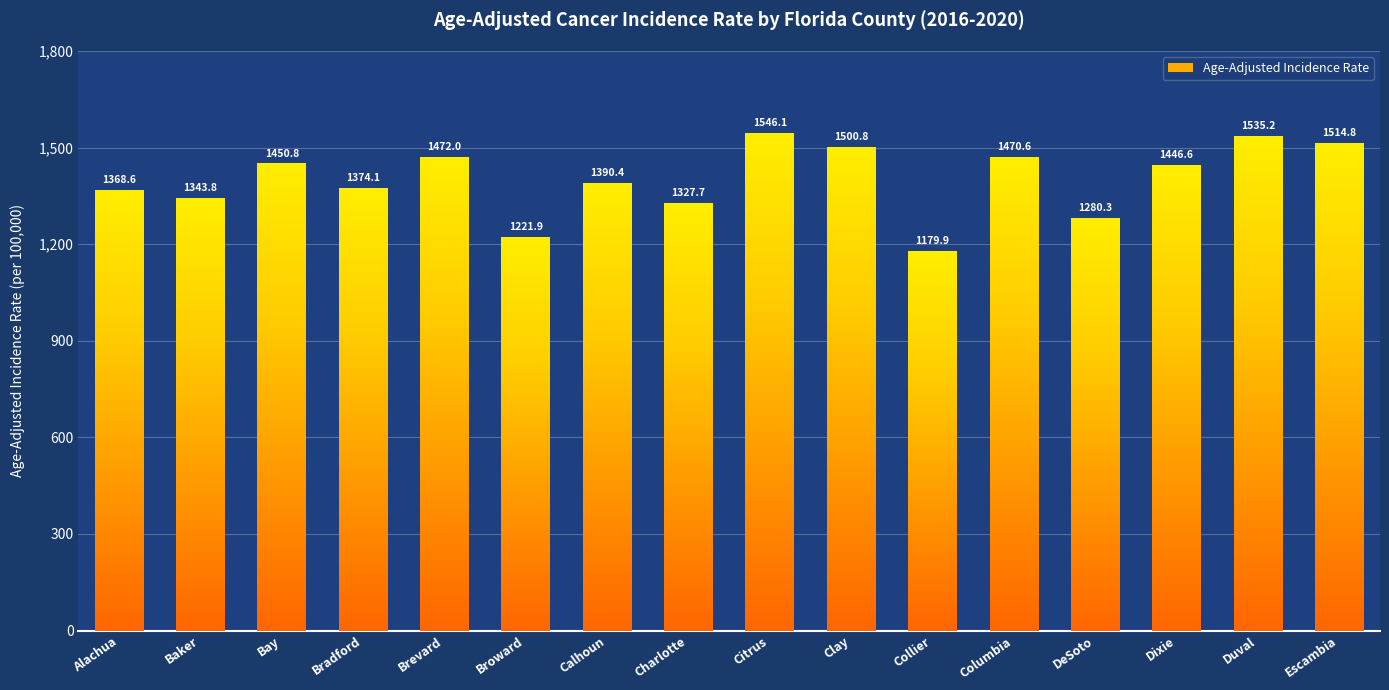

Reading left to right, list all the values displayed in this chart.

Alachua=1368.6	Baker=1343.8	Bay=1450.8	Bradford=1374.1	Brevard=1472.0	Broward=1221.9	Calhoun=1390.4	Charlotte=1327.7	Citrus=1546.1	Clay=1500.8	Collier=1179.9	Columbia=1470.6	DeSoto=1280.3	Dixie=1446.6	Duval=1535.2	Escambia=1514.8